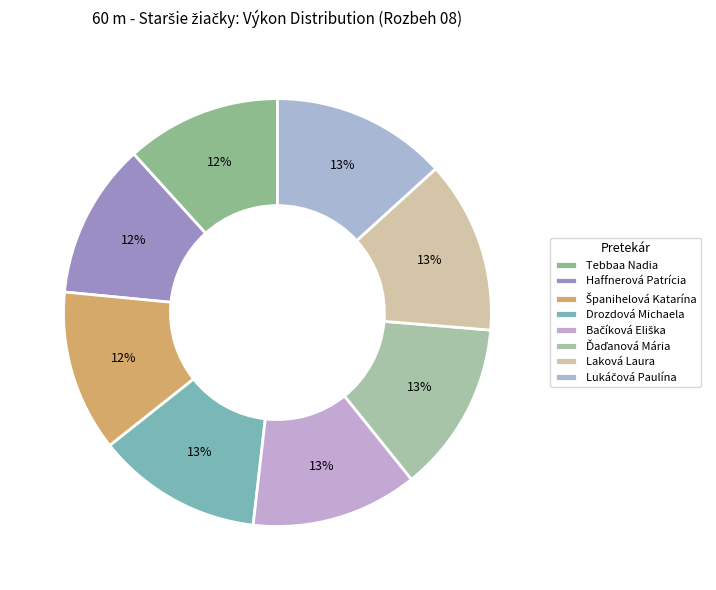

How many segments does this pie chart have?

8